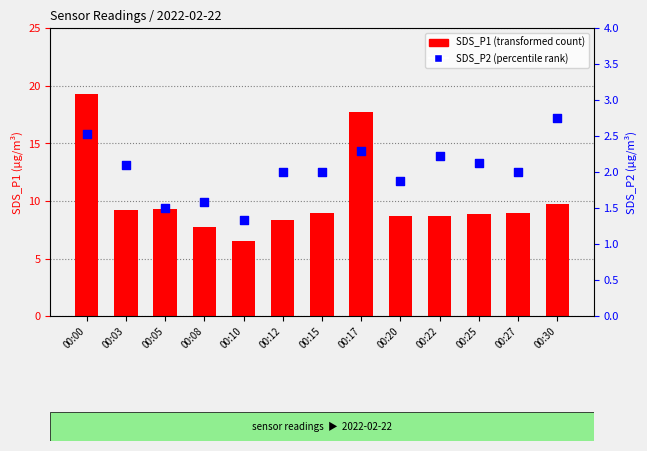

What is the total value across all series at 00:30?

12.5